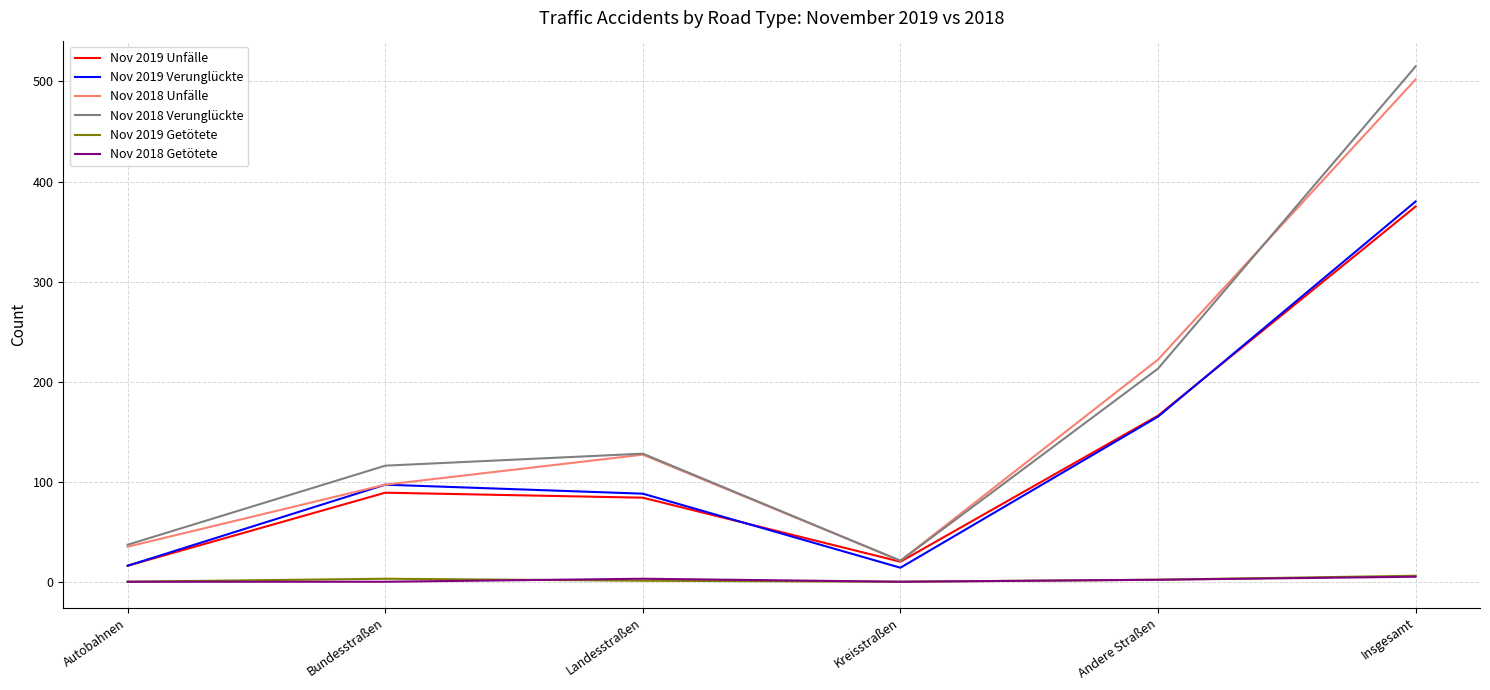

What is the difference between the second highest and second lowest values in the Nov 2019 Verunglückte series?

149